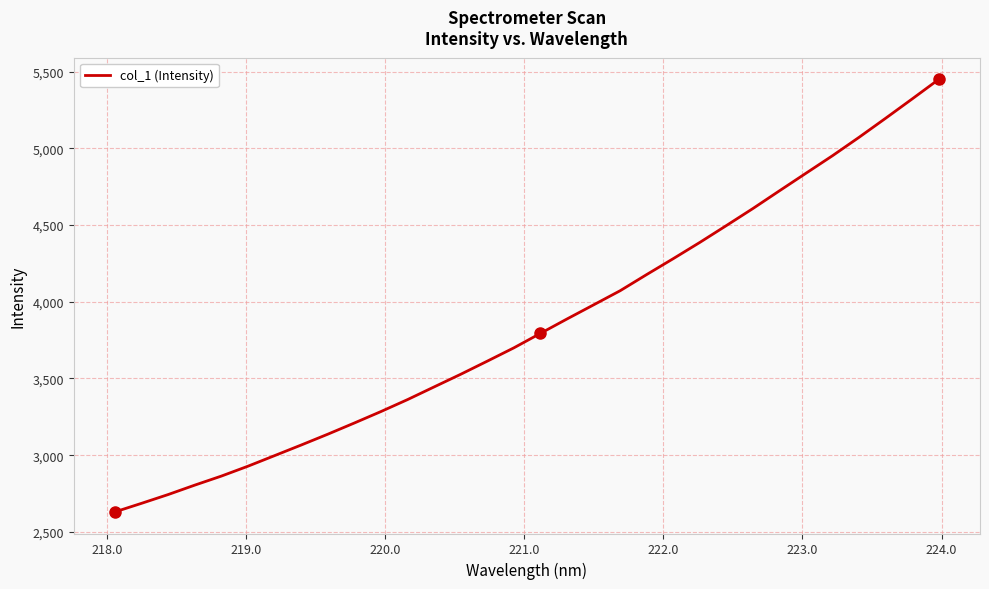

How many lines are shown in the chart?

1